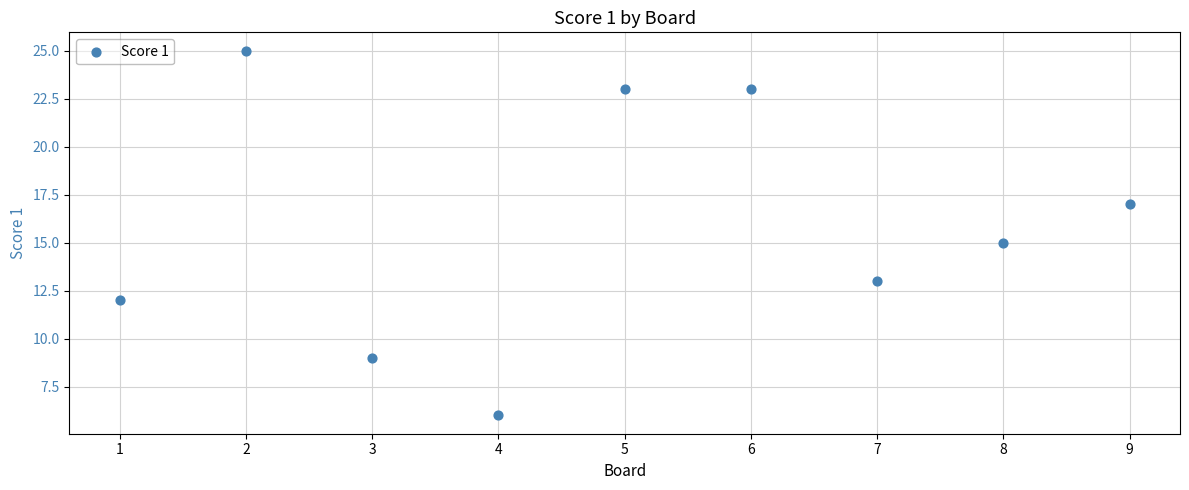

What is the range of X values (max minus min)?

8